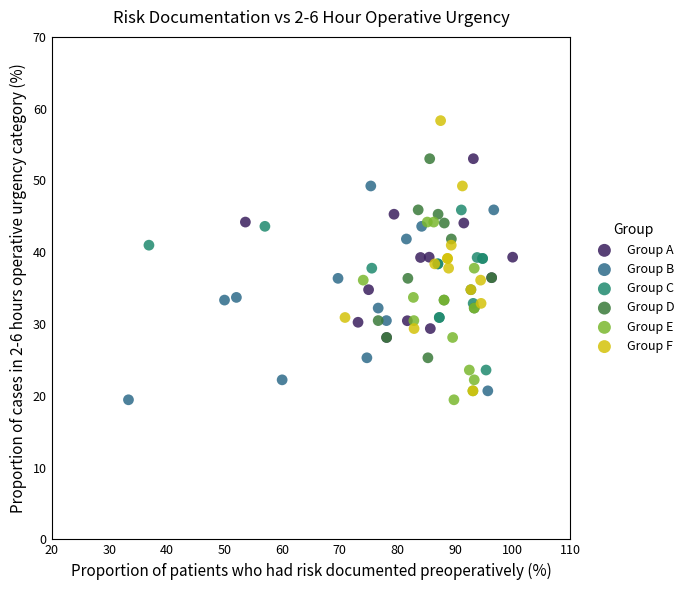

Which series has the largest Y range (max minus min)?

Group F